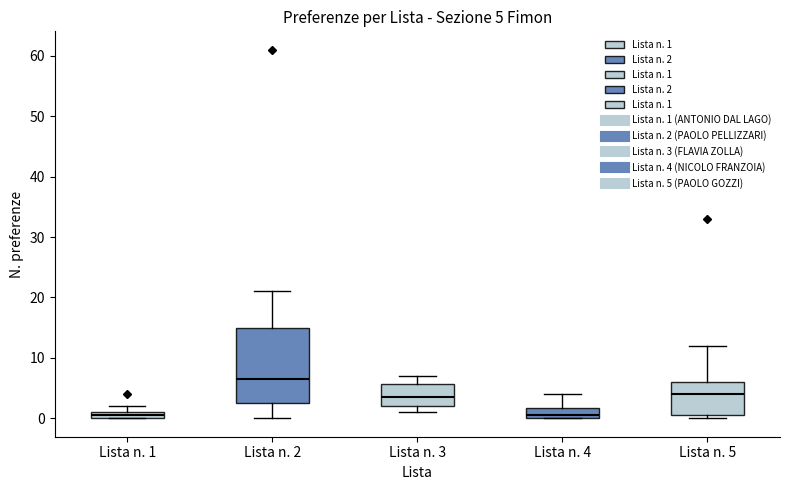

Which box's median line is the highest?

Lista n. 2